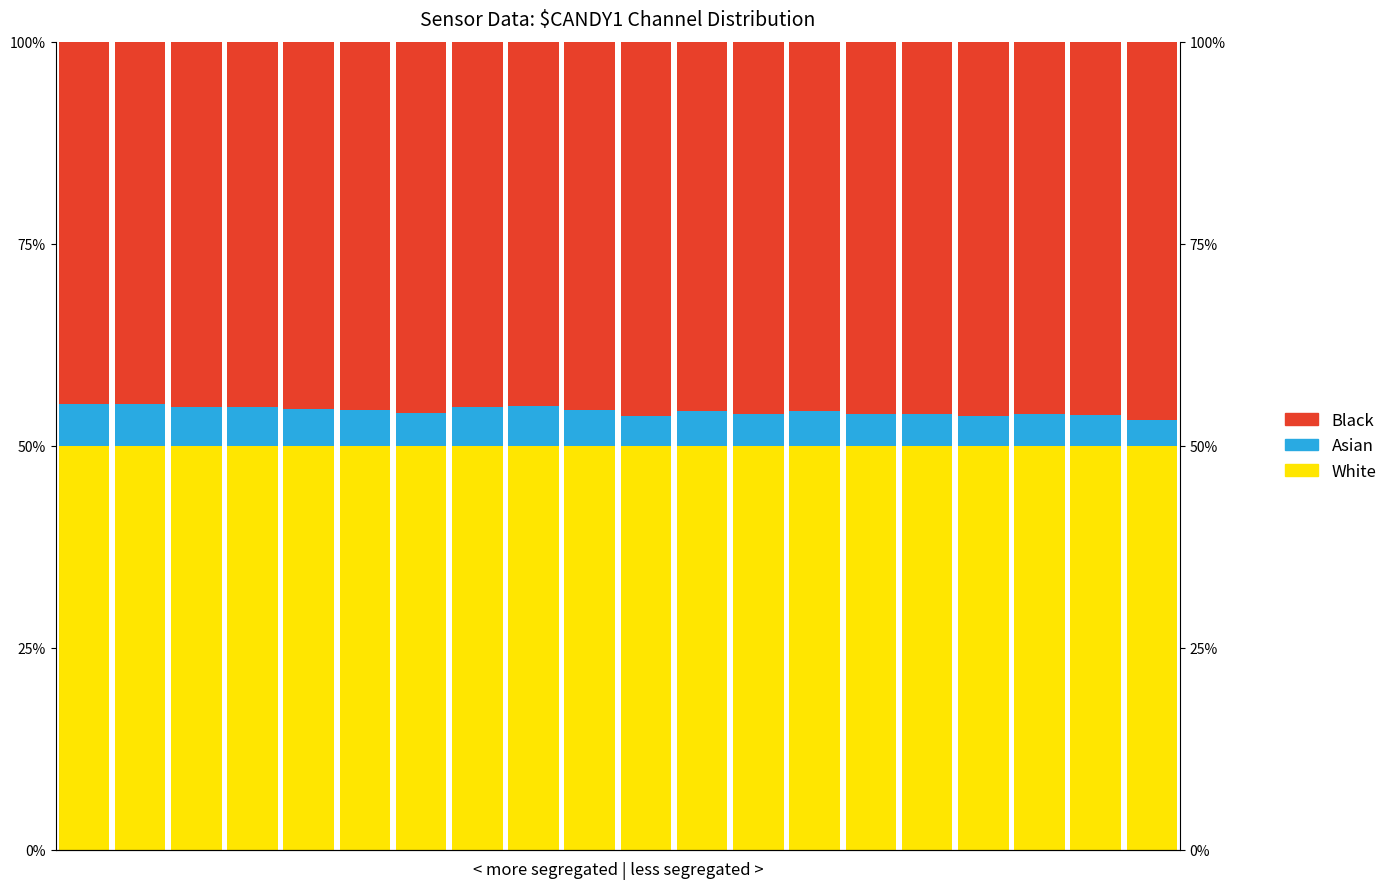

What is the value of the Black bar at the 16th from the left?

46.1